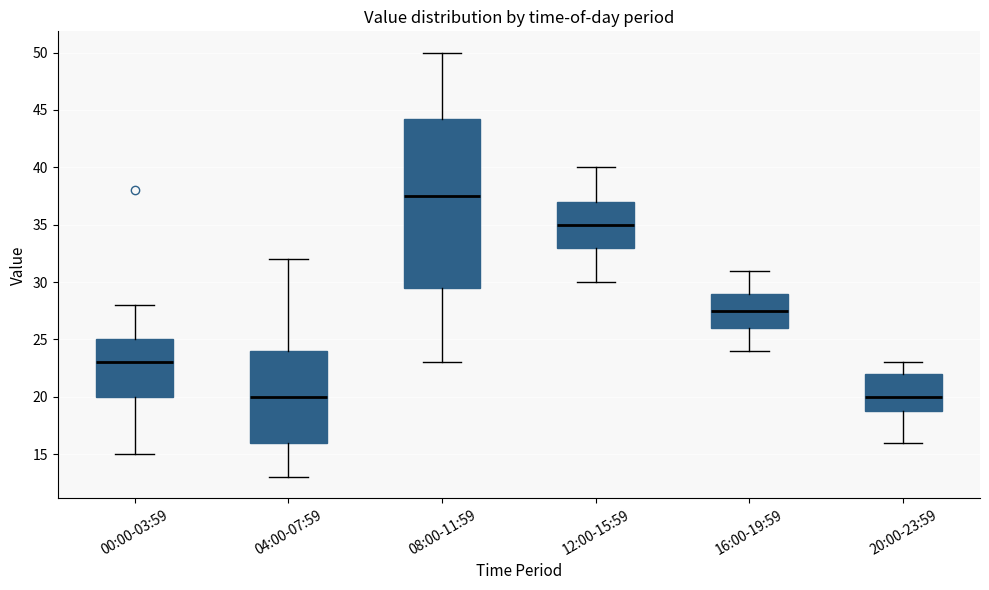

Comparing the boxes themselves (not the whiskers), which one is the tallest?

08:00-11:59